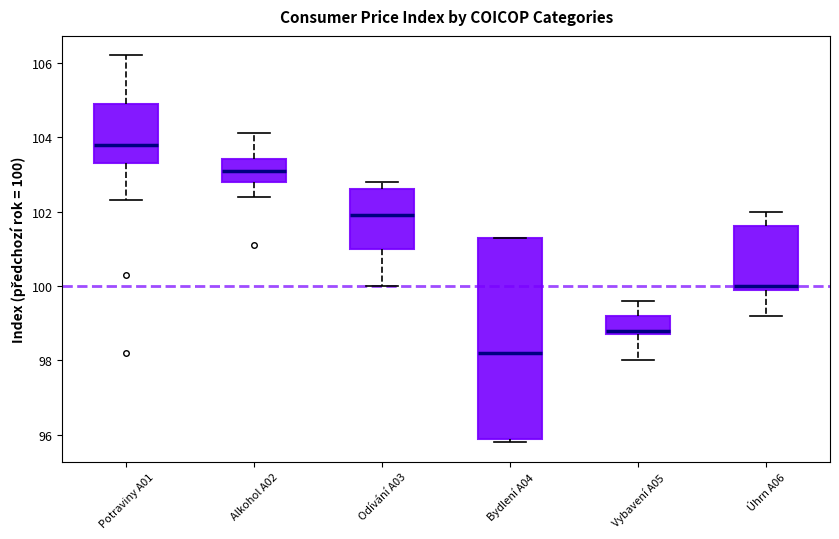

Reading left to right, transcribe this box plot: for each box, give where its median line is, the range the box spans, and where its two whiskers end, as read against the y-axis. The values are not printed on the chart, so give them approximately, as read against the axis.

Potraviny A01: median 103.8, box 103.4 to 105.0, whiskers 102.4 to 106.2
Alkohol A02: median 103.2, box 102.8 to 103.4, whiskers 102.4 to 104.2
Odívání A03: median 102.0, box 101.0 to 102.6, whiskers 100.0 to 102.8
Bydlení A04: median 98.2, box 96.0 to 101.4, whiskers 95.8 to 101.4
Vybavení A05: median 98.8 (just above the box's lower edge), box 98.8 to 99.2, whiskers 98.0 to 99.6
Úhrn A06: median 100.0 (just above the box's lower edge), box 100.0 to 101.6, whiskers 99.2 to 102.0